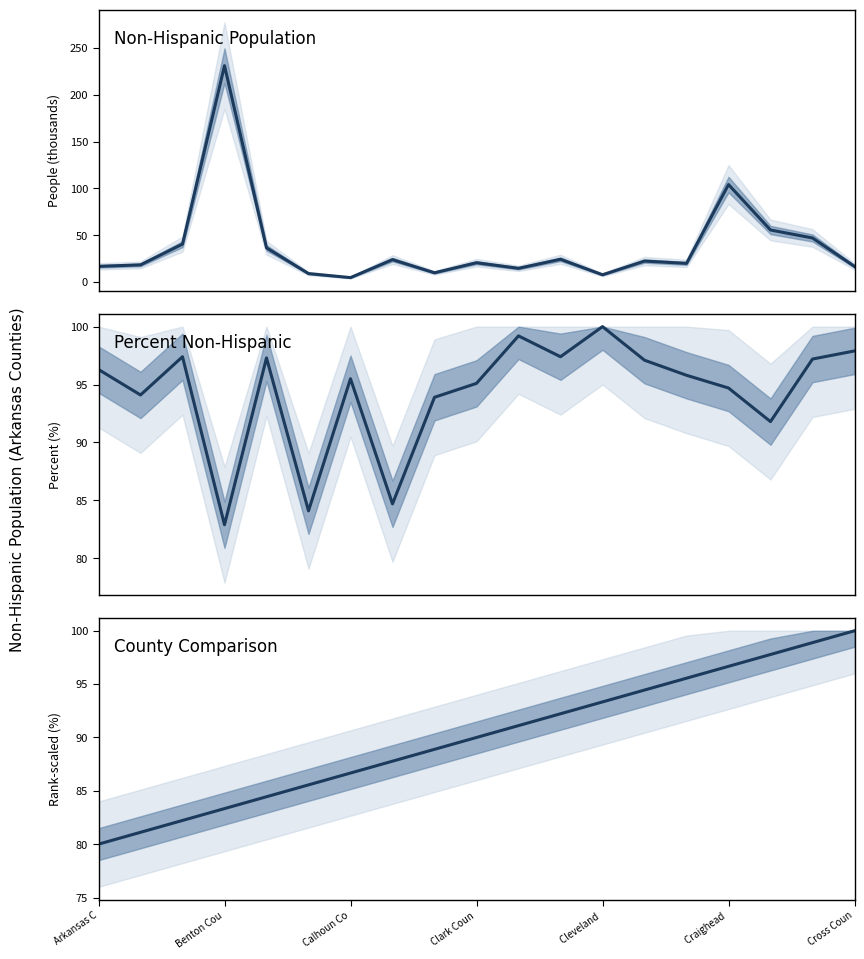

How many intersections are there between County Comparison and Non-Hispanic Population?

4